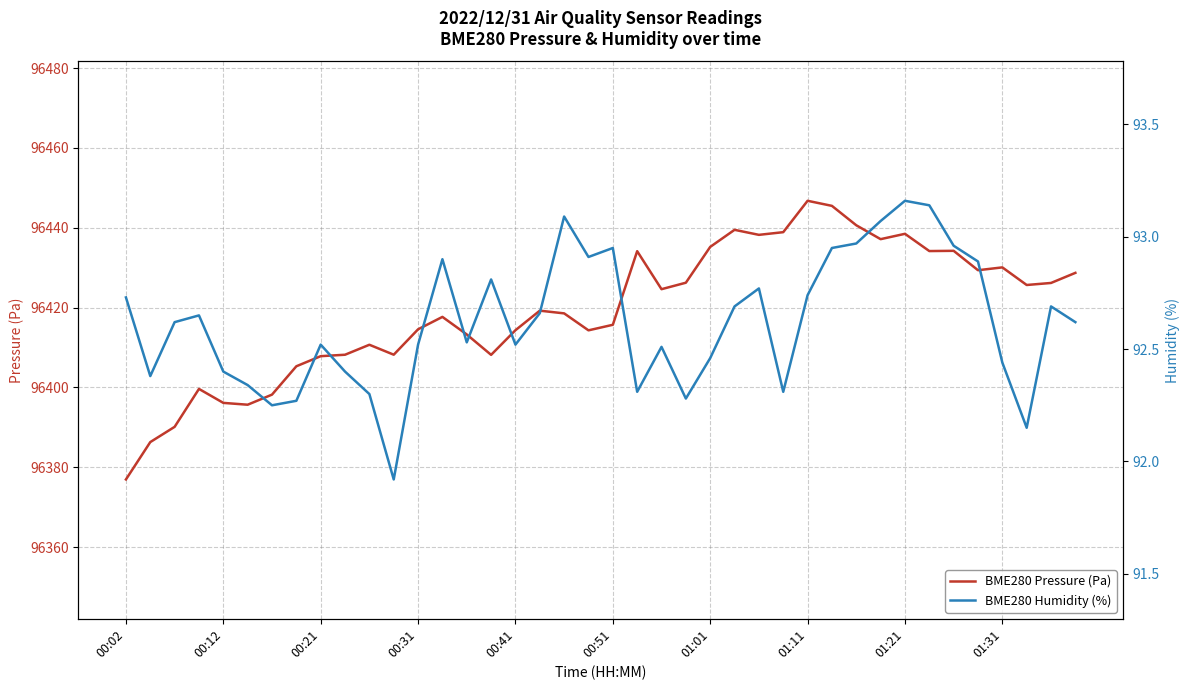

What is the greatest value displayed?

96446.8